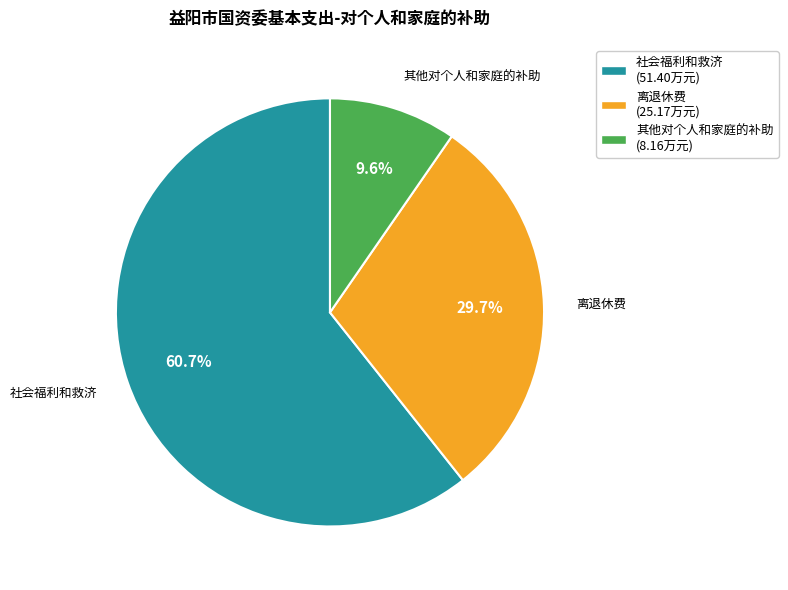

How many slices are in this pie chart?

3